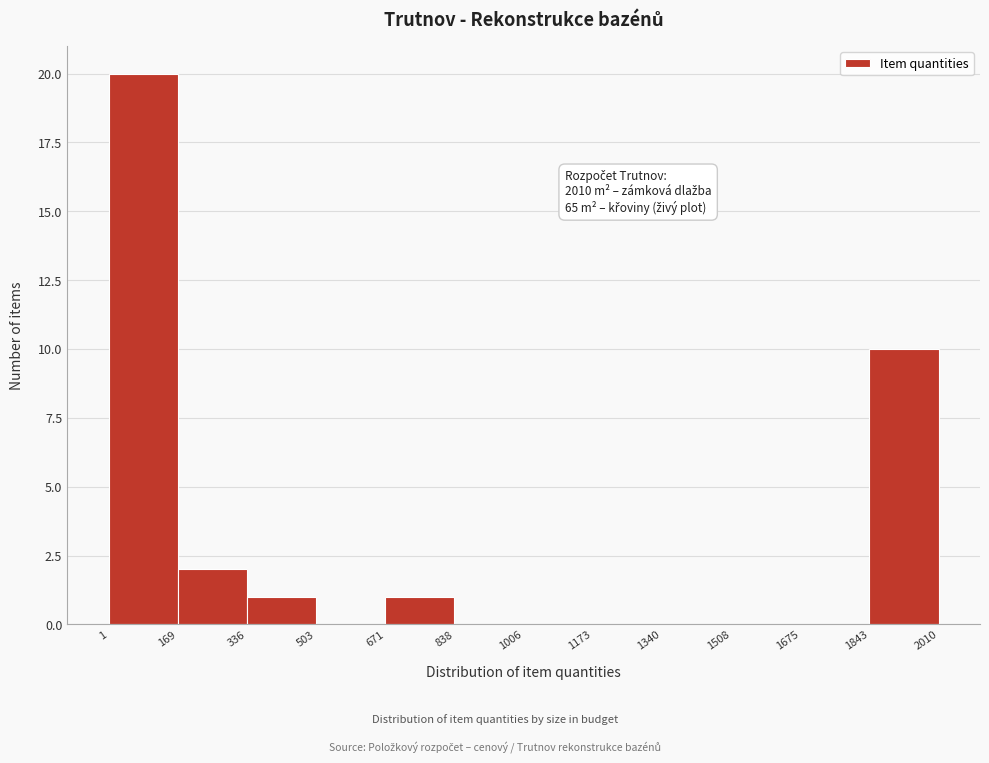

Over which range of the x-axis is the bar tallest?

1 to 169